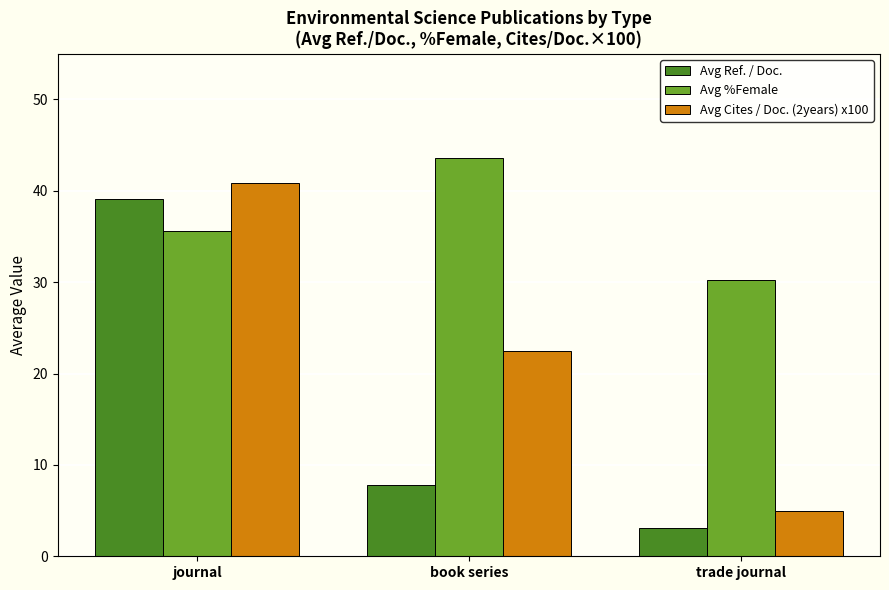

Rank the series by their average value, from highest to lowest.

Avg %Female, Avg Cites / Doc. (2years) x100, Avg Ref. / Doc.